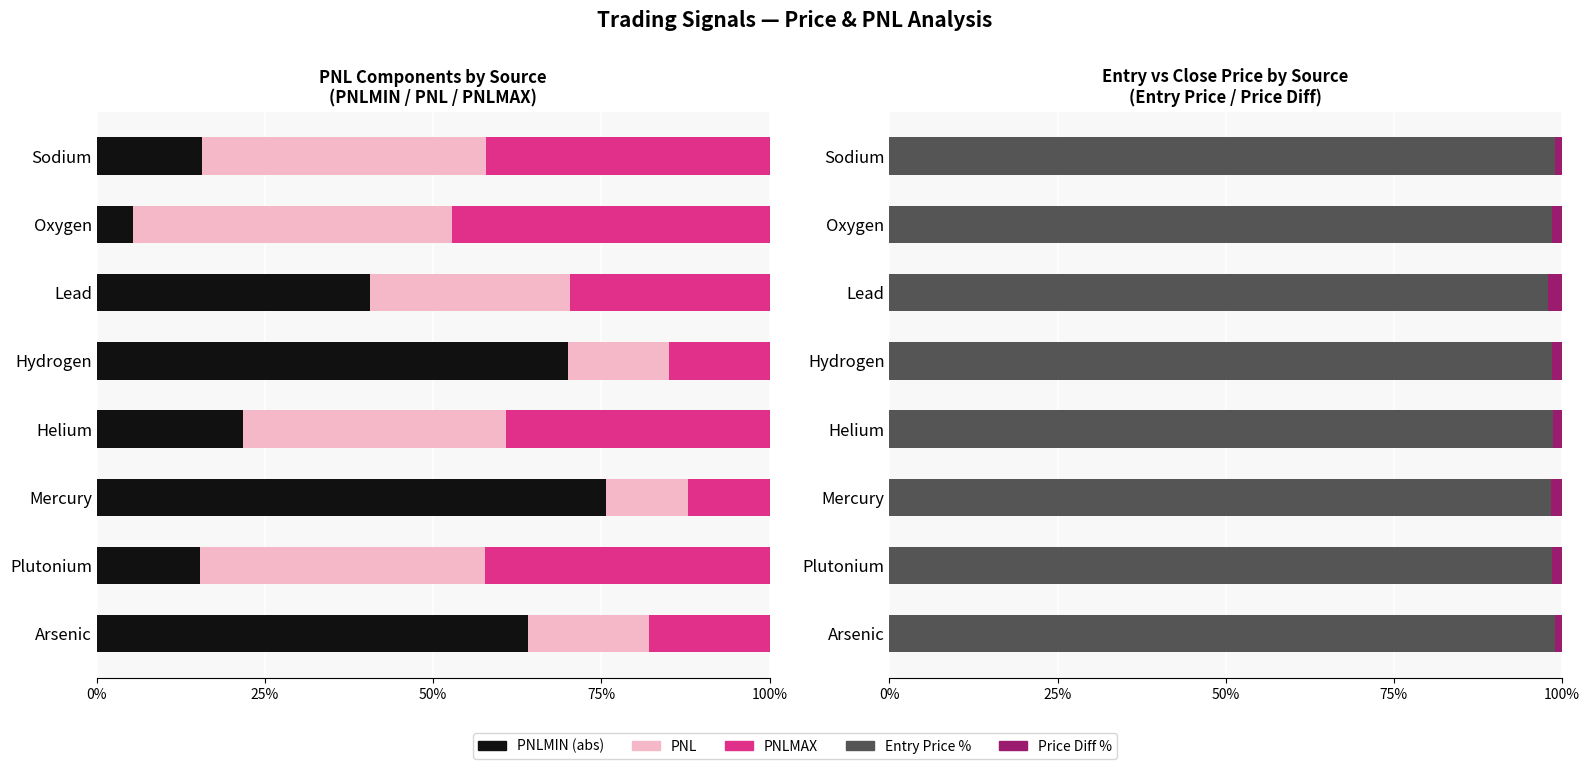

Reading left to right, extract all data points from this chart.

PNLMIN (abs): 64.1	15.4	75.7	21.7	70.1	40.6	5.4	15.7
PNL: 17.9	42.3	12.1	39.1	15.0	29.7	47.4	42.2
PNLMAX: 18.0	42.3	12.1	39.2	15.0	29.7	47.3	42.2
Entry Price %: 98.9	98.5	98.4	98.6	98.6	98.0	98.5	99.0
Price Diff %: 1.1	1.5	1.6	1.4	1.4	2.0	1.5	1.0